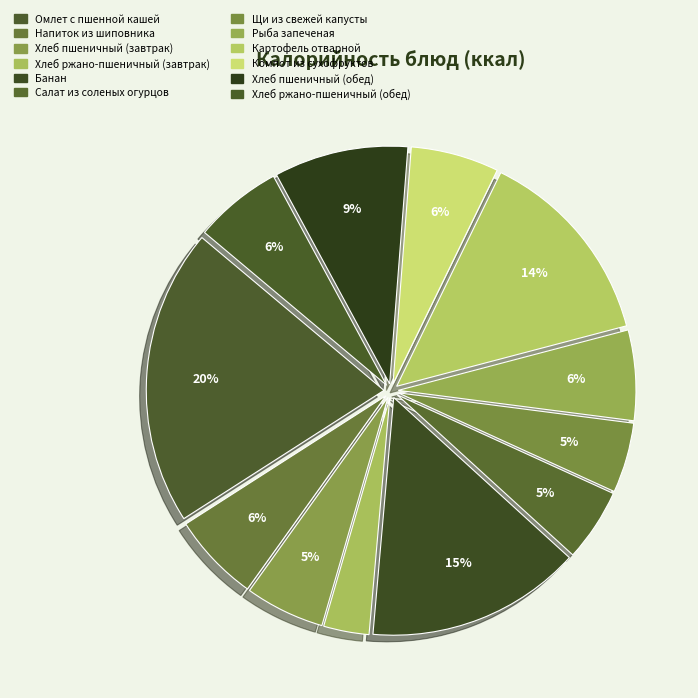

Does Картофель отварной account for over 50% of the chart?

No